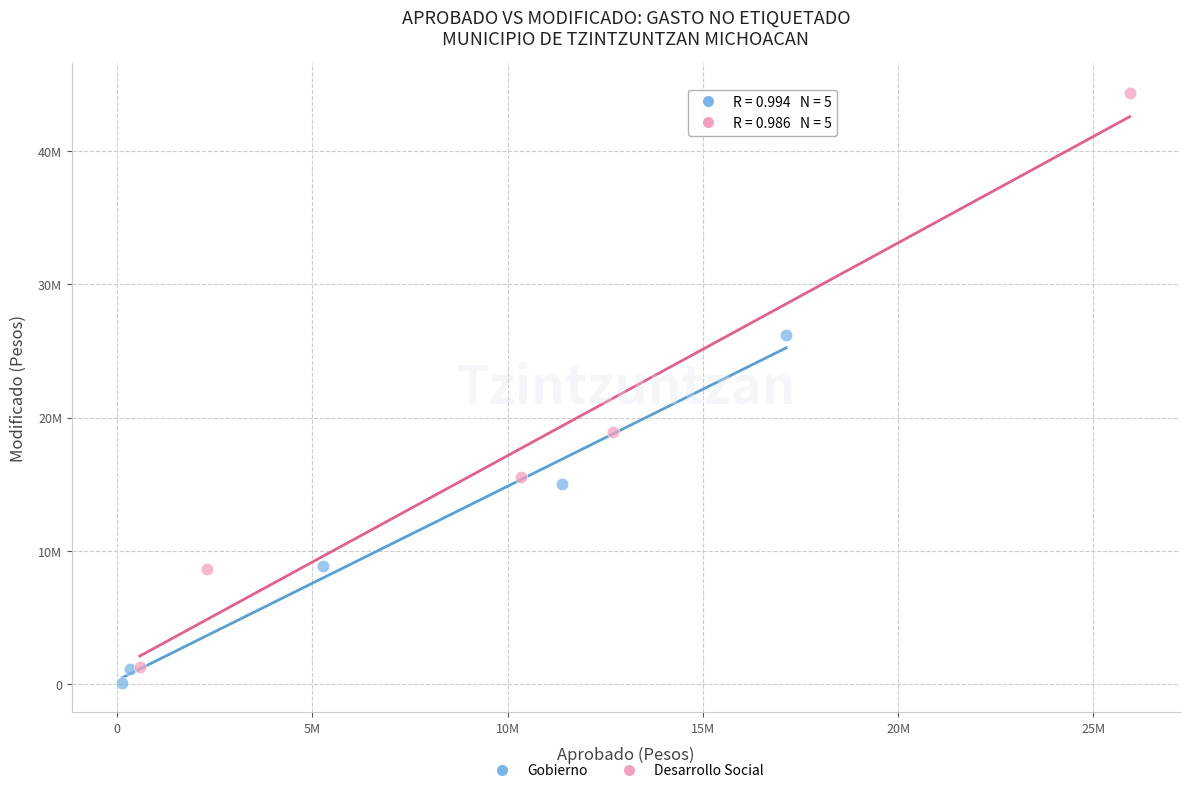

Which series contains the lowest Y value?

Gobierno